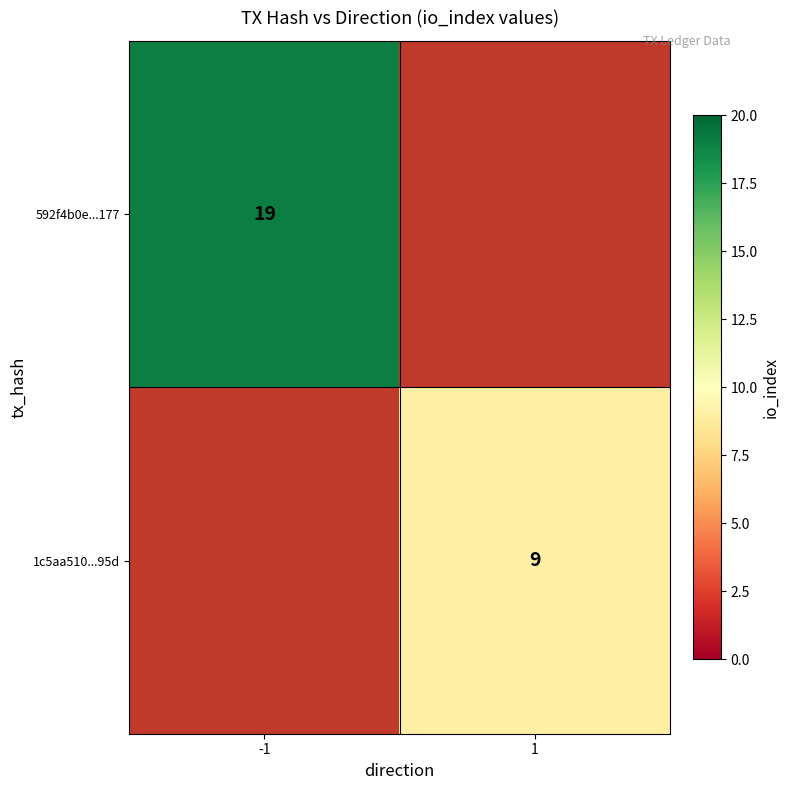

Is it true that 1c5aa510...95d equals 12 at 1?

False